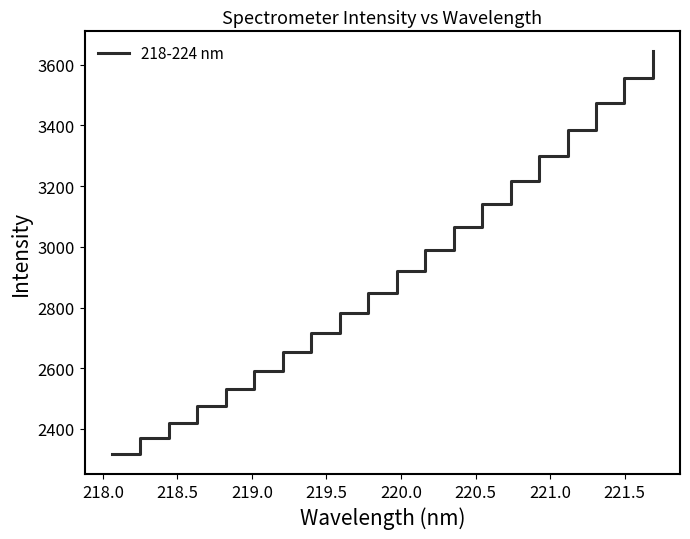

What is the greatest value displayed?

3644.0